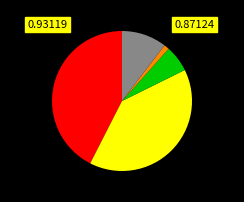

Does any single category account for the majority?

No